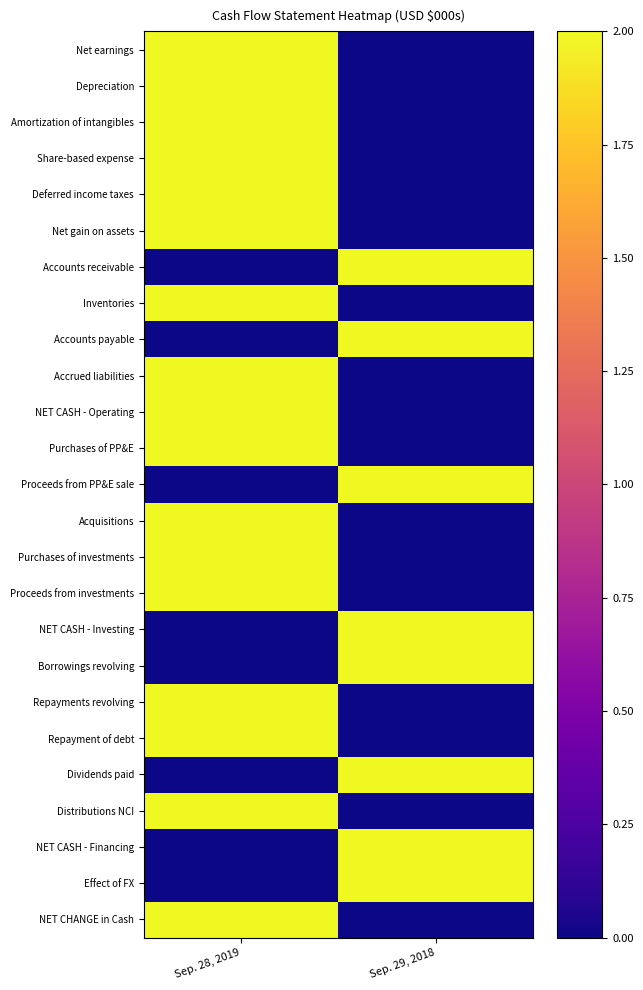

Rank the series at Sep. 28, 2019 from lowest to highest value.

Accounts receivable, Accounts payable, Proceeds from PP&E sale, NET CASH - Investing, Borrowings revolving, Dividends paid, NET CASH - Financing, Effect of FX, Net earnings, Depreciation, Amortization of intangibles, Share-based expense, Deferred income taxes, Net gain on assets, Inventories, Accrued liabilities, NET CASH - Operating, Purchases of PP&E, Acquisitions, Purchases of investments, Proceeds from investments, Repayments revolving, Repayment of debt, Distributions NCI, NET CHANGE in Cash